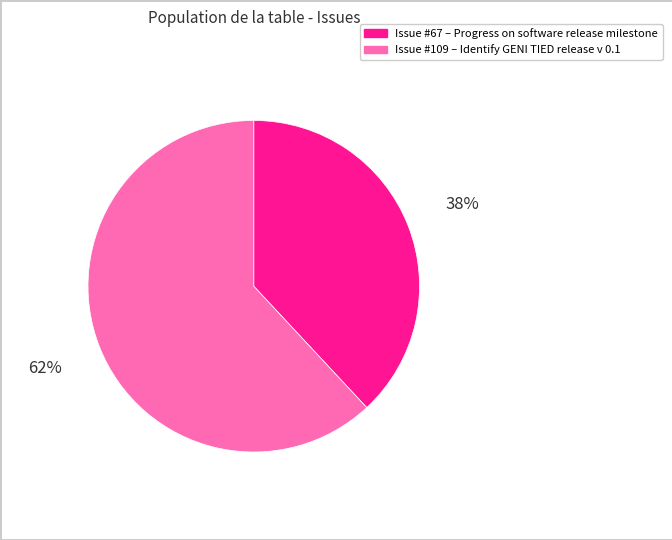

Is there a majority slice in this chart?

Yes